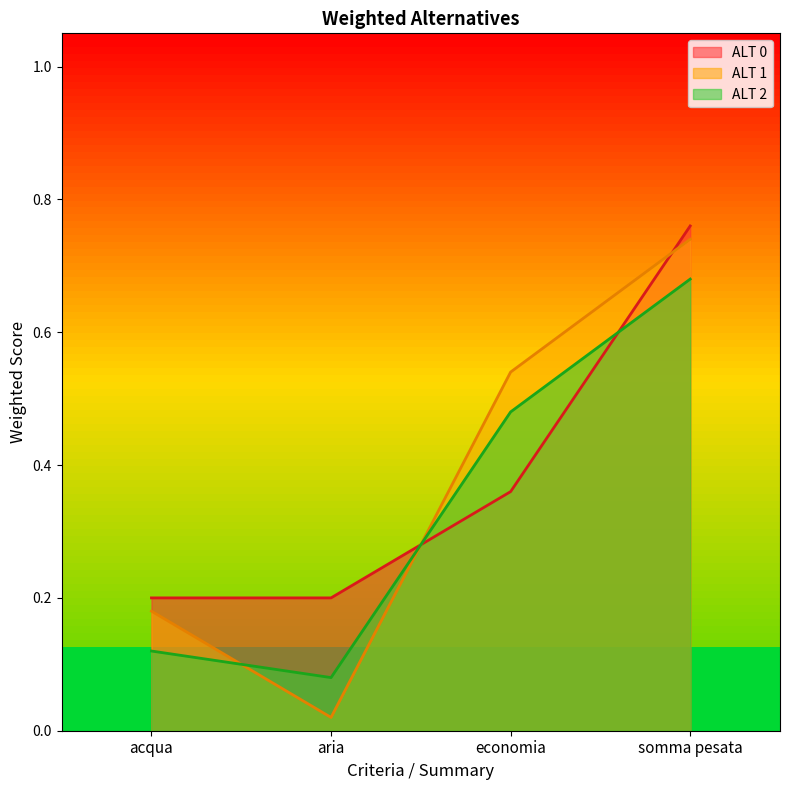

At somma pesata, list the series in order from largest to smallest.

ALT 0, ALT 1, ALT 2